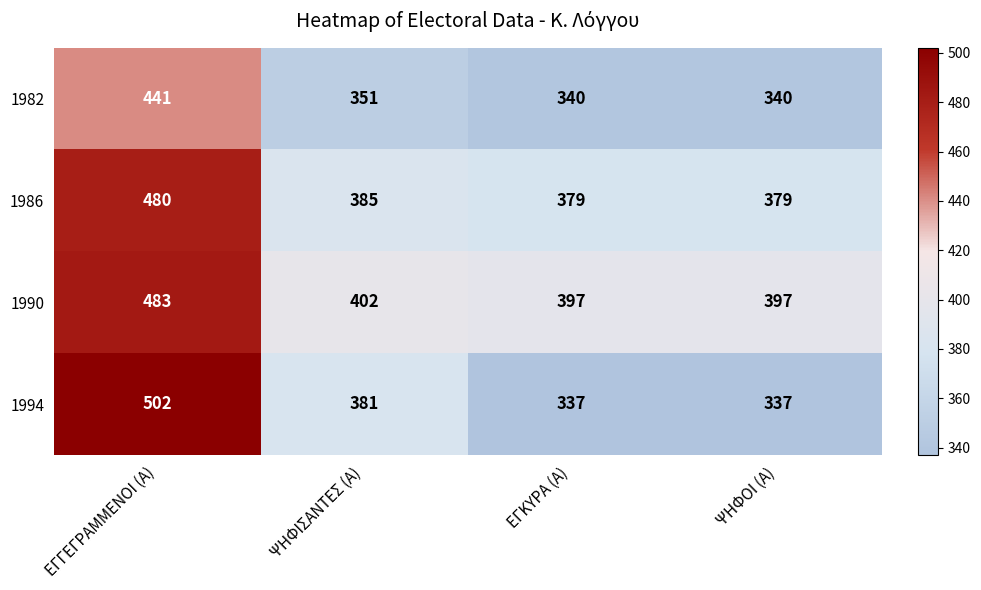

True or false: 1986 has a value of 682 at ΨΗΦΟΙ (Α).

False